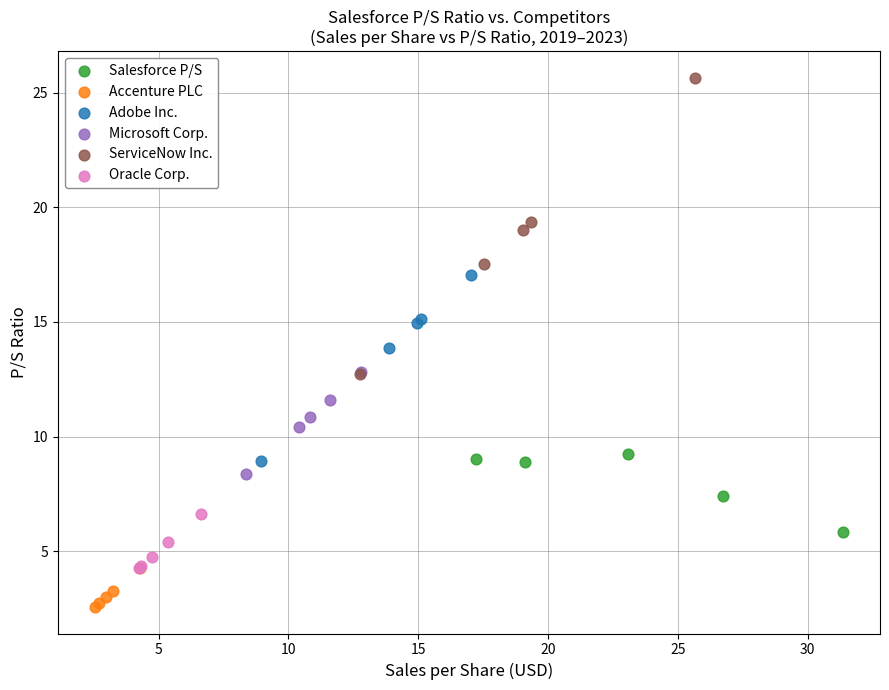

Which series contains the highest Y value?

ServiceNow Inc.